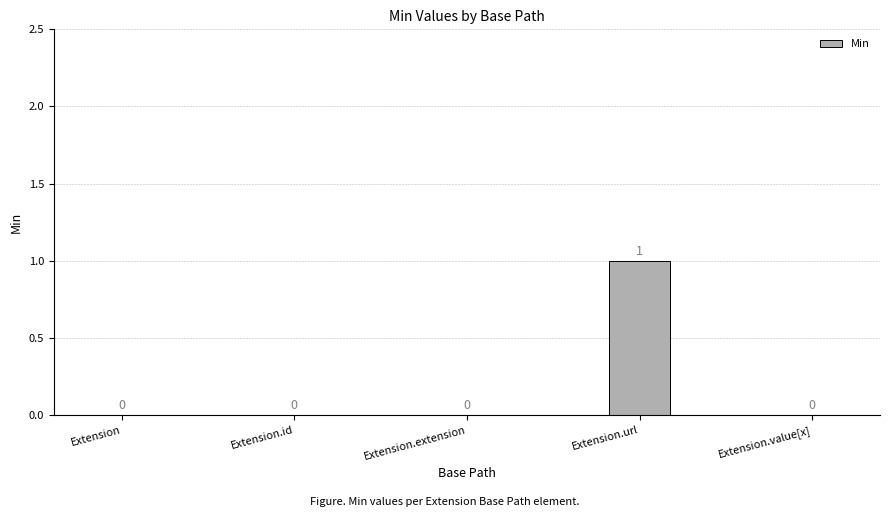

Does the chart contain stacked bars?

No